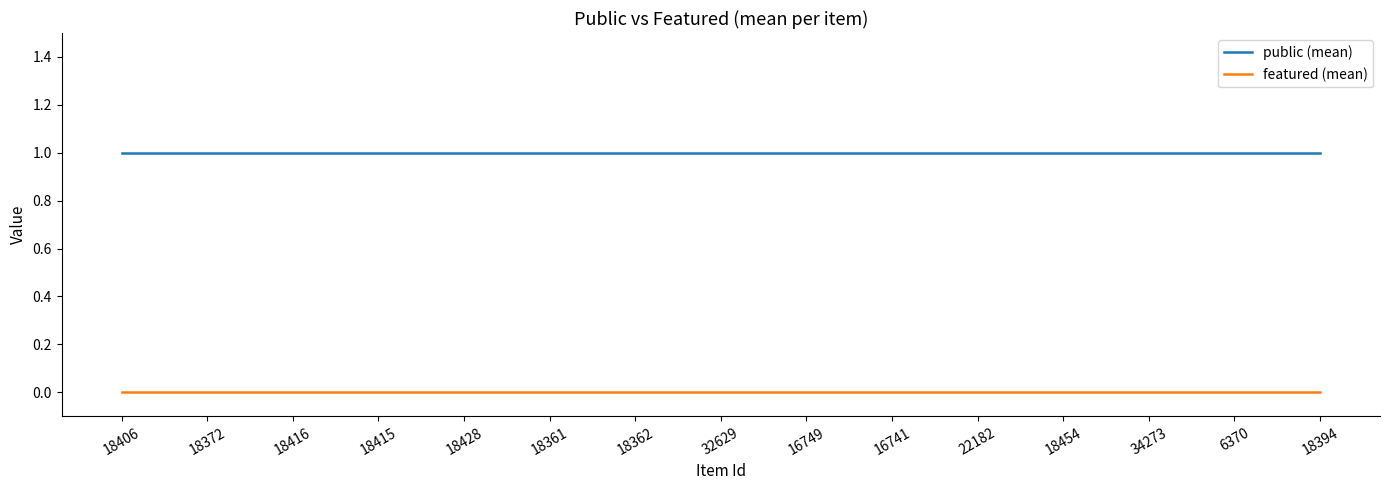

At how many categories does at least one series exceed 0?

15